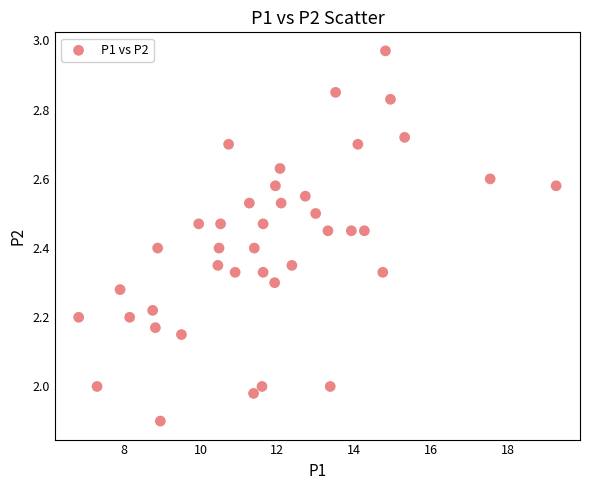

What is the range of Y values (max minus min)?

1.1